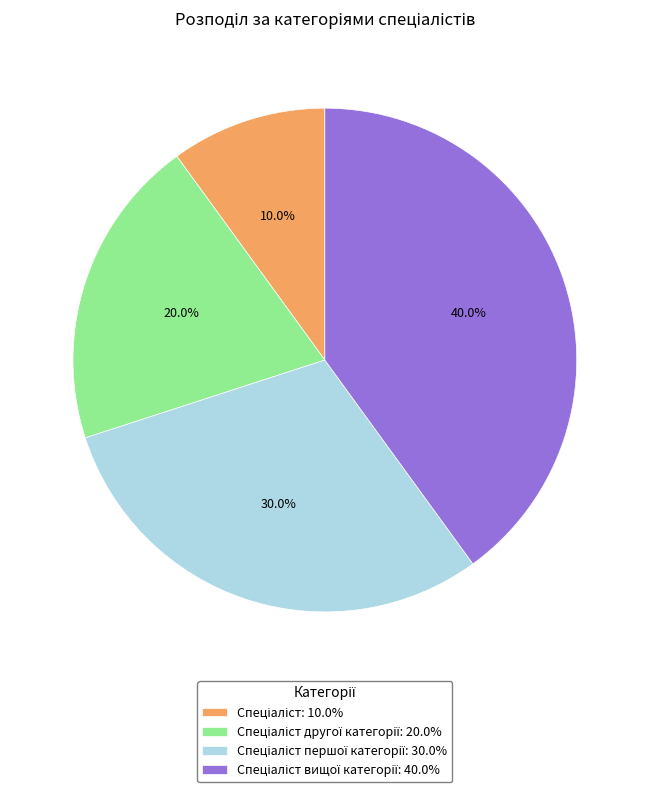

Is there any slice that represents more than half of the pie?

No